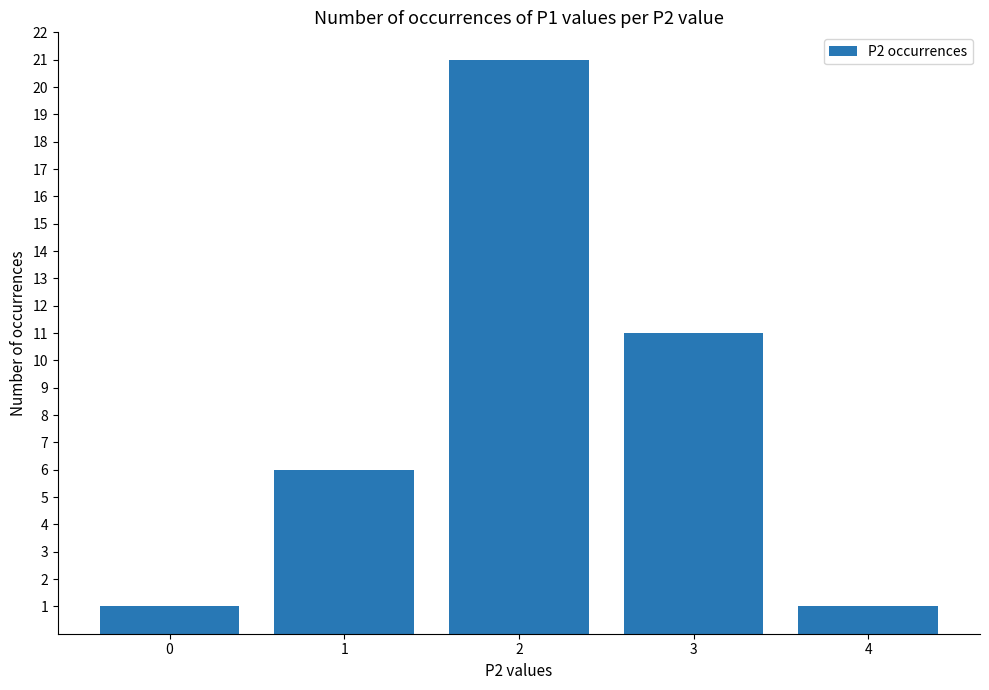

The chart shows a value of 8 at 1. True or false?

False